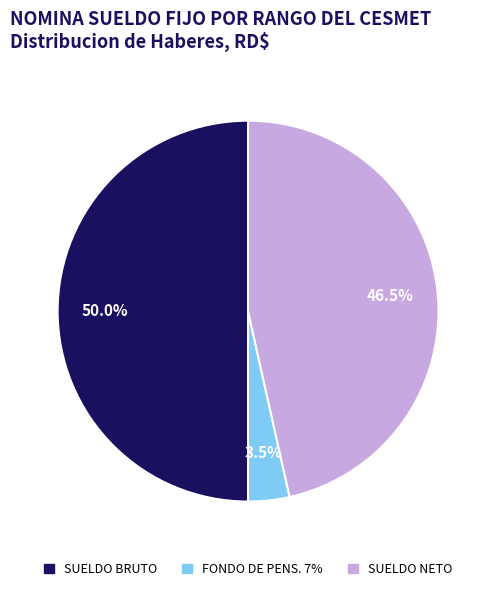

Which has a higher value, SUELDO BRUTO or FONDO DE PENS. 7%?

SUELDO BRUTO